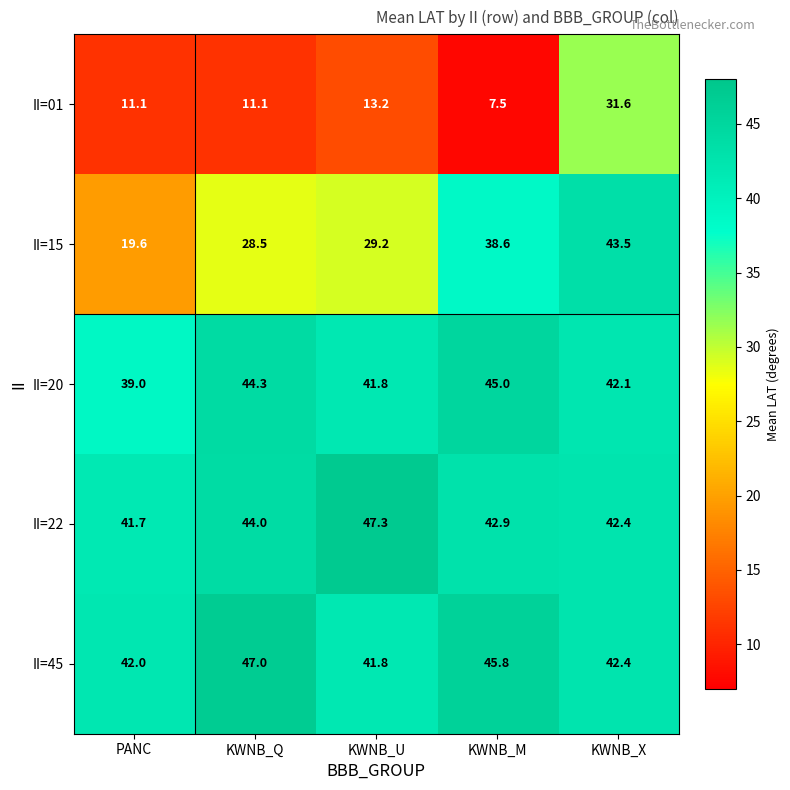

What is the sum of the II=45 values at KWNB_M and KWNB_Q?

92.8